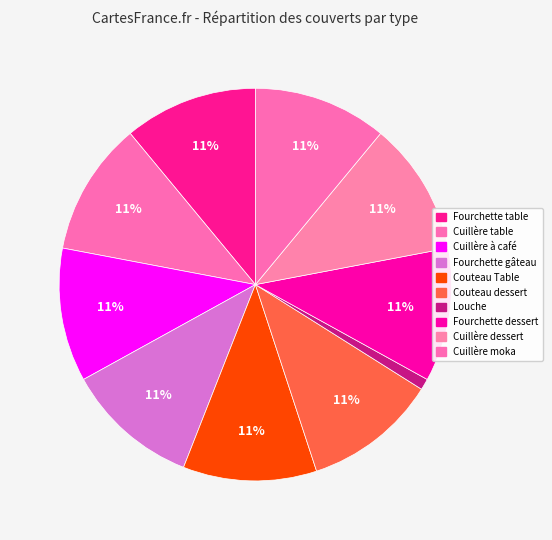

Count the number of slices in the pie.

10